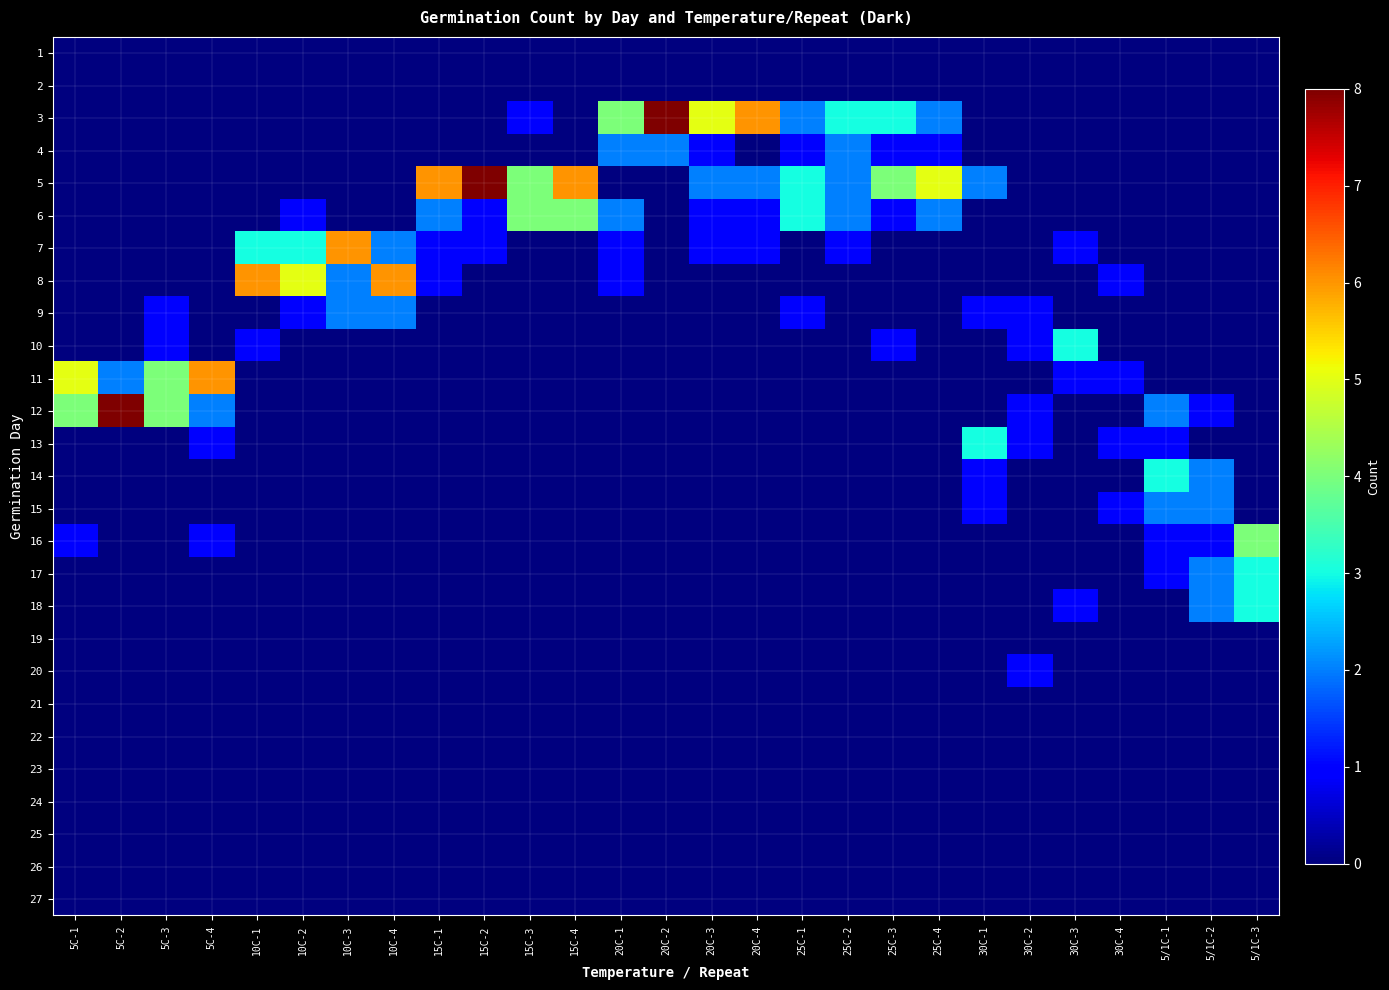

At 25C-2, list the series in order from largest to smallest.

3, 4, 5, 6, 7, 1, 2, 8, 9, 10, 11, 12, 13, 14, 15, 16, 17, 18, 19, 20, 21, 22, 23, 24, 25, 26, 27